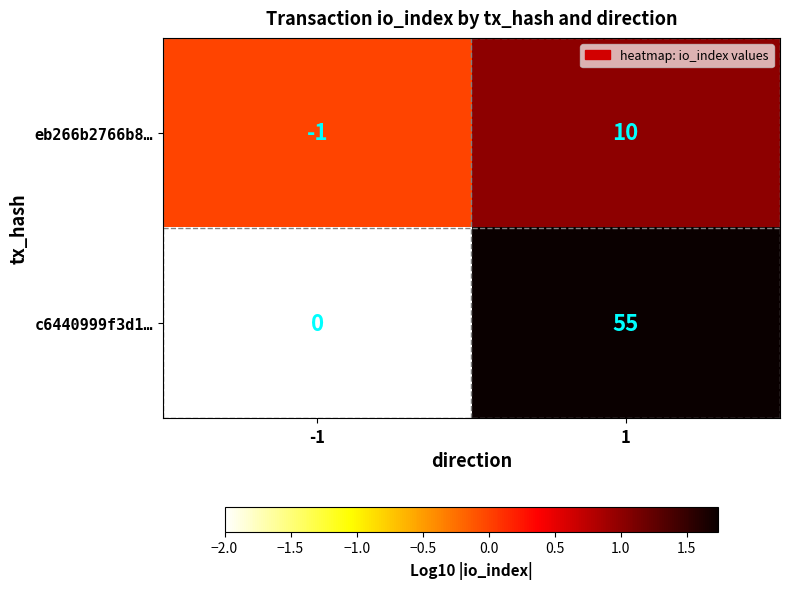

Which series has the widest spread of values?

c6440999f3d1…